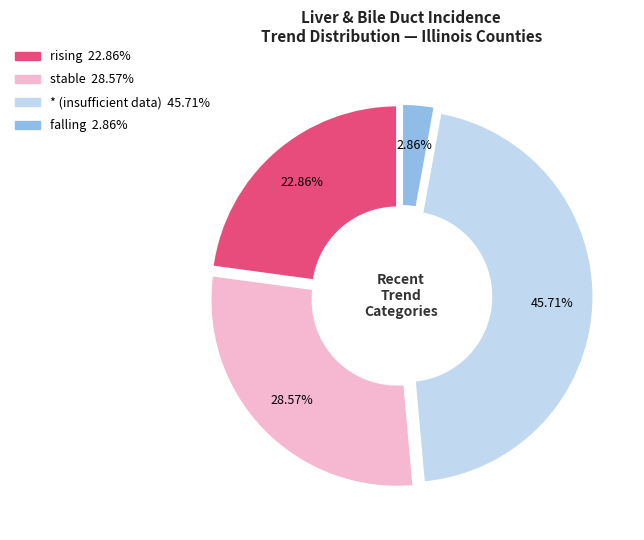

Is there a majority slice in this chart?

No